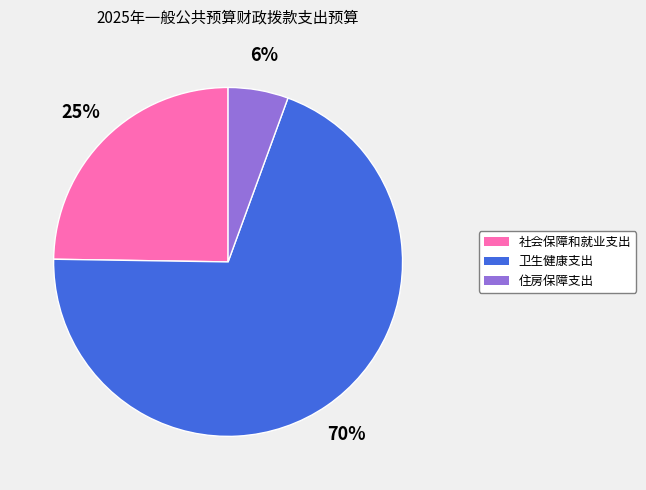

Between 社会保障和就业支出 and 住房保障支出, which is larger?

社会保障和就业支出